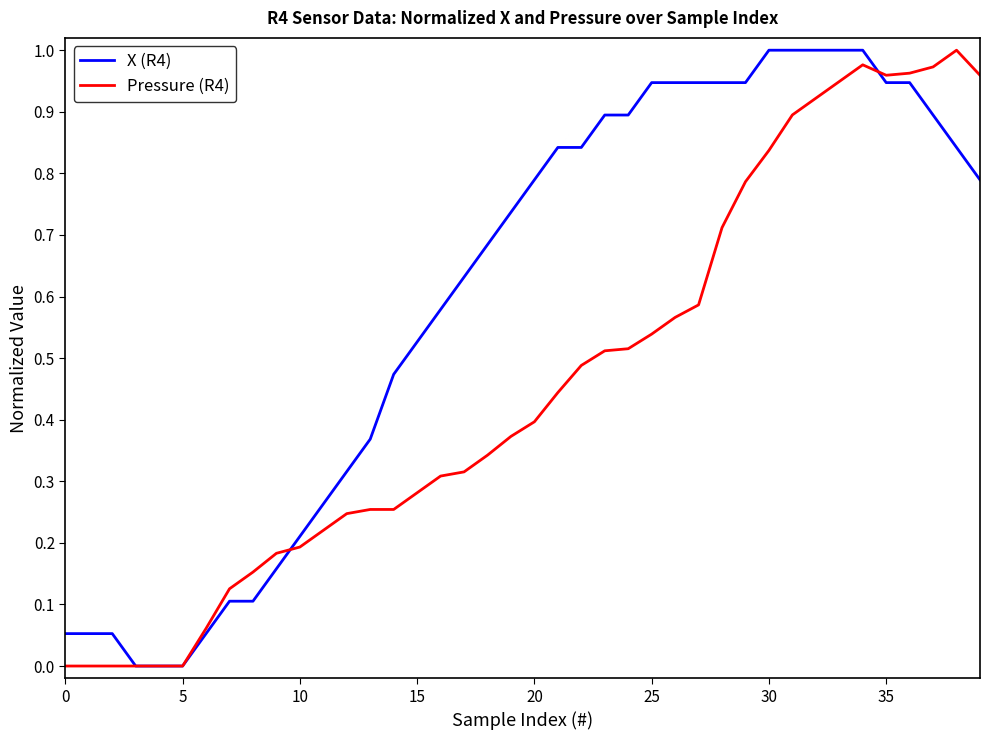

Which series has the largest total across all categories?

X (R4)